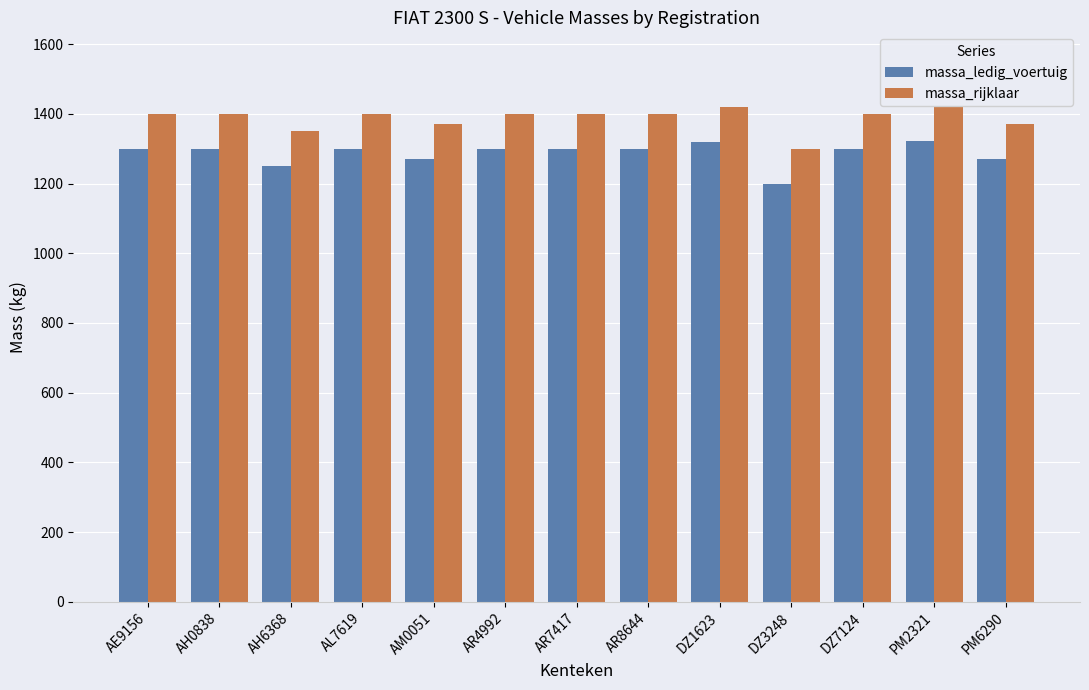

What is the spread (max minus min) of values at PM2321?

100